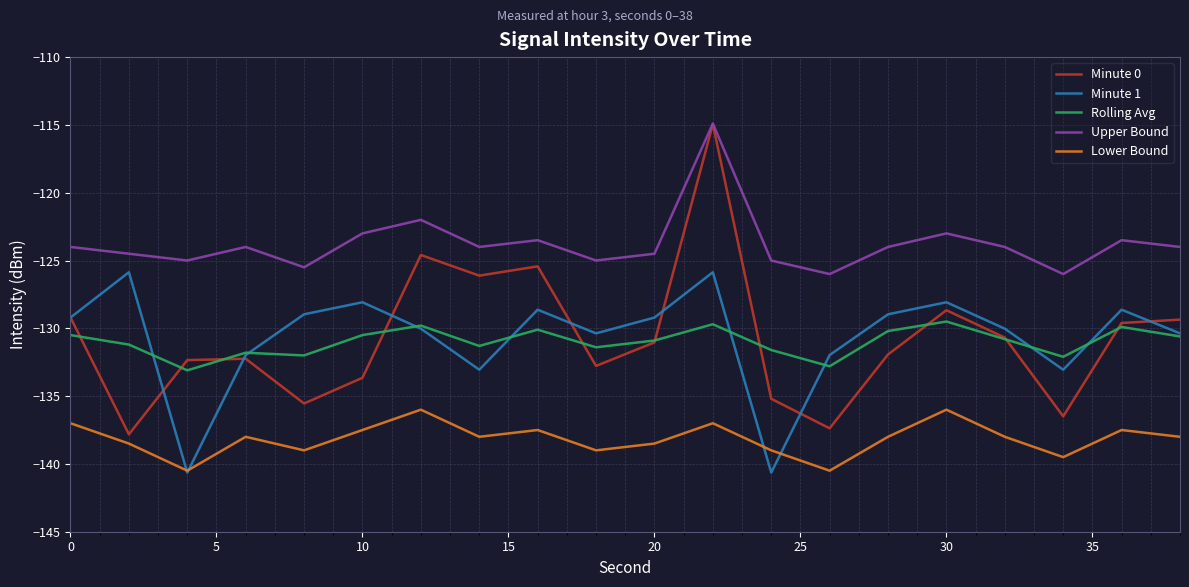

What is the greatest value displayed?

-114.9